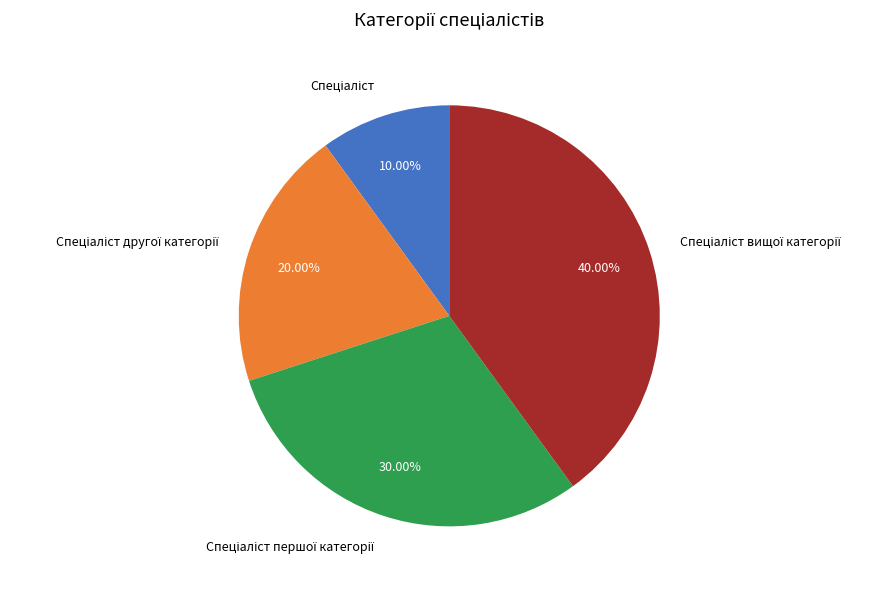

Is there a majority slice in this chart?

No